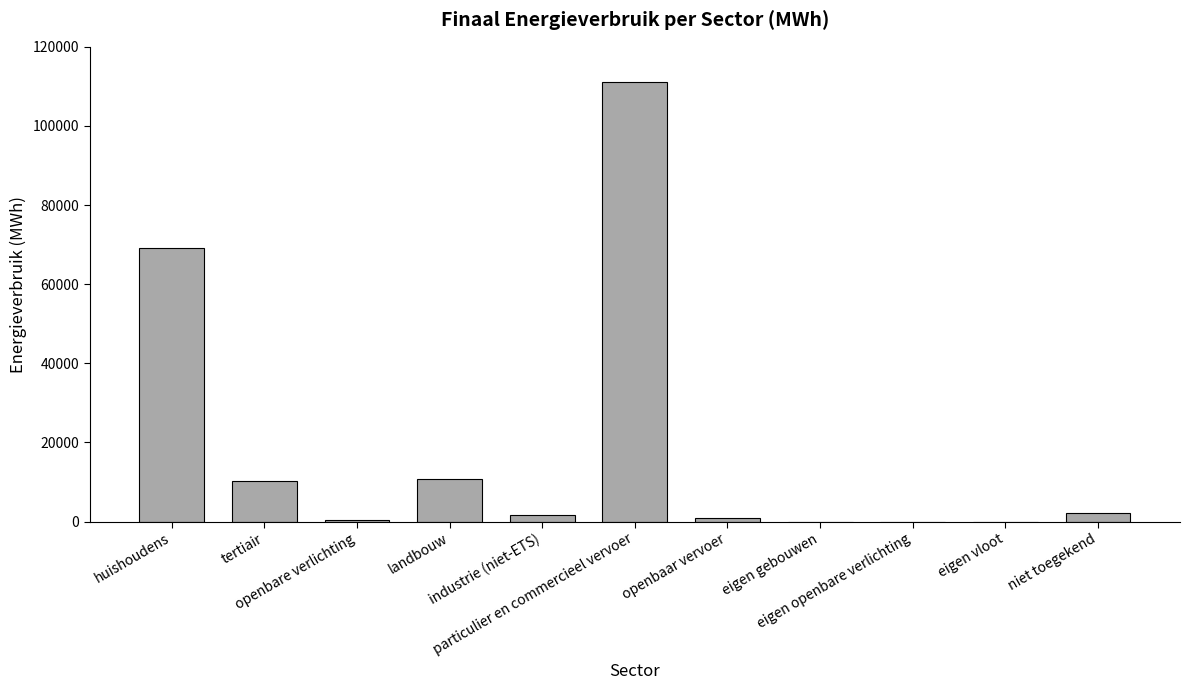

What is the sum of all values?

206141.1